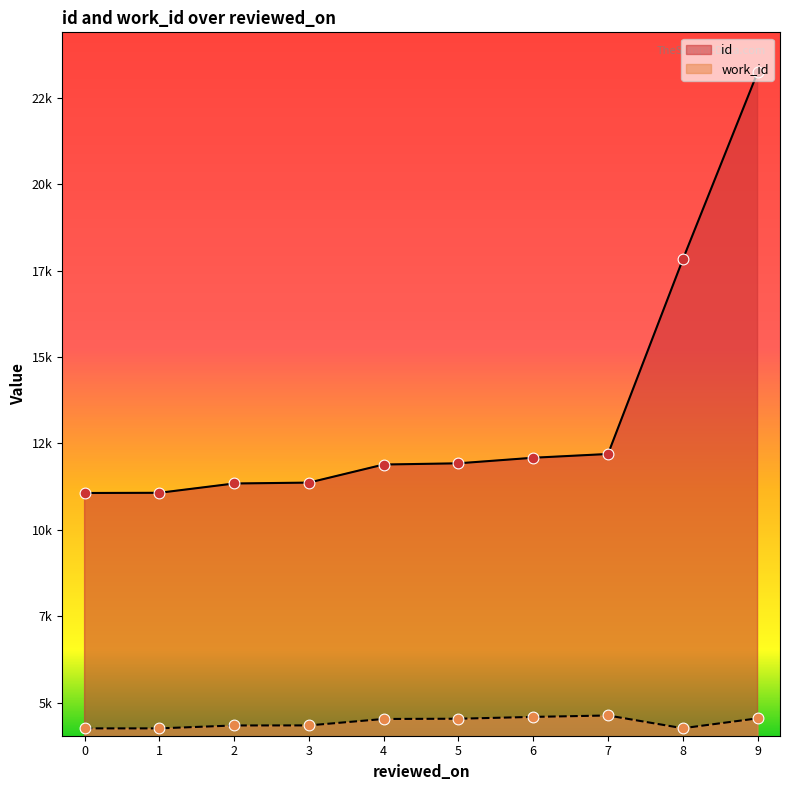

Which series contains the lowest Y value?

work_id